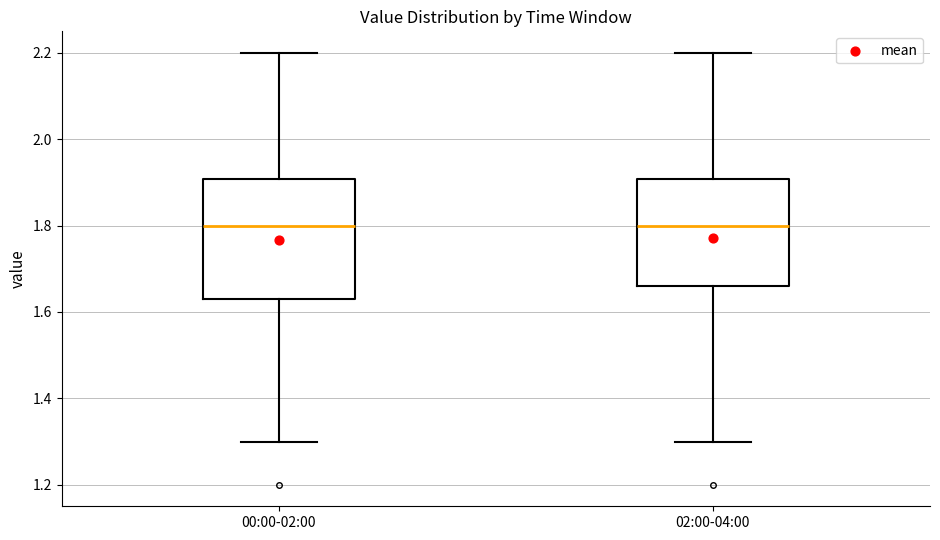

Where is the lower edge of the box for 02:00-04:00 on the y-axis? The values are not printed on the chart, so give them approximately, as read against the axis.

1.66